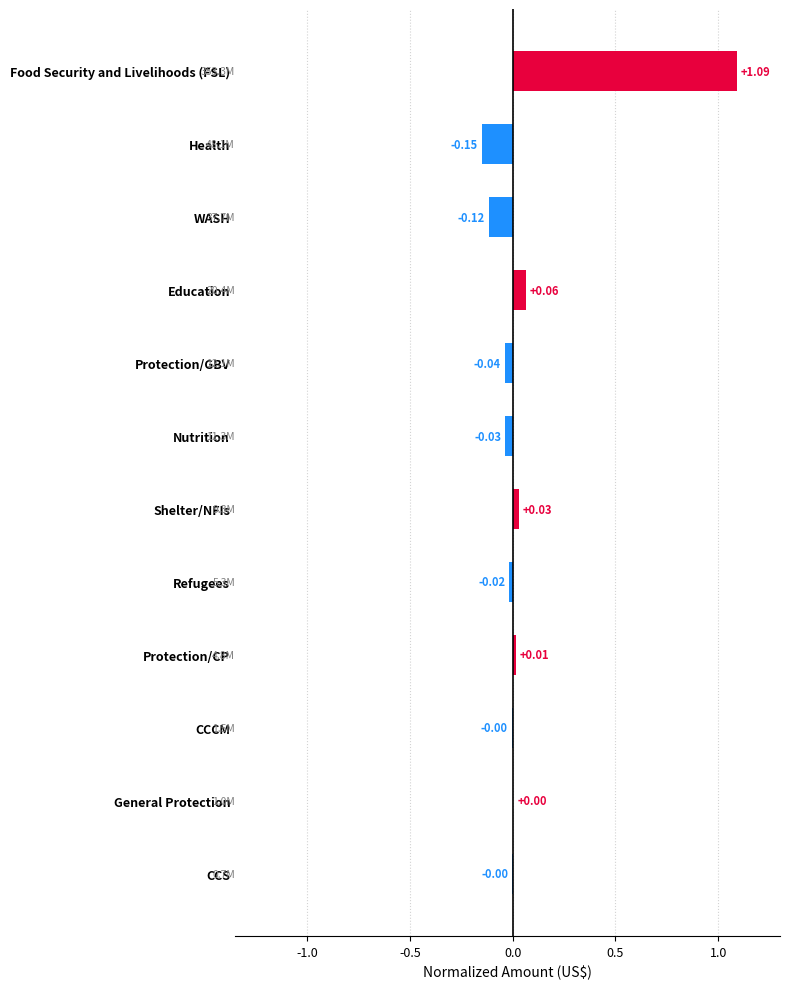

How many values are above zero?

5